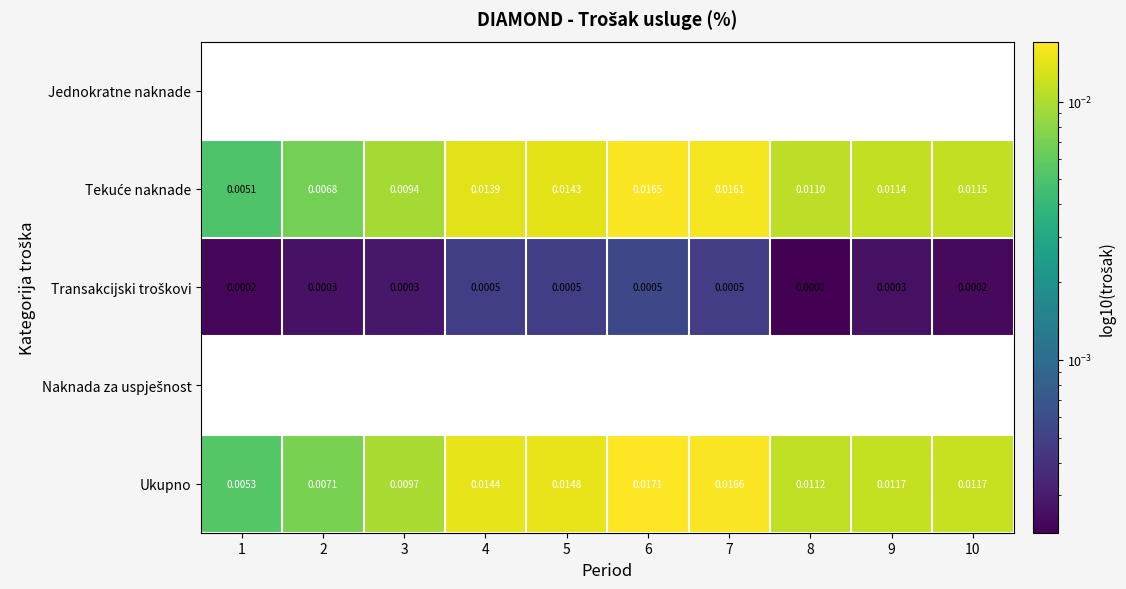

Where is Naknada za uspješnost nearest to the value 0?

1